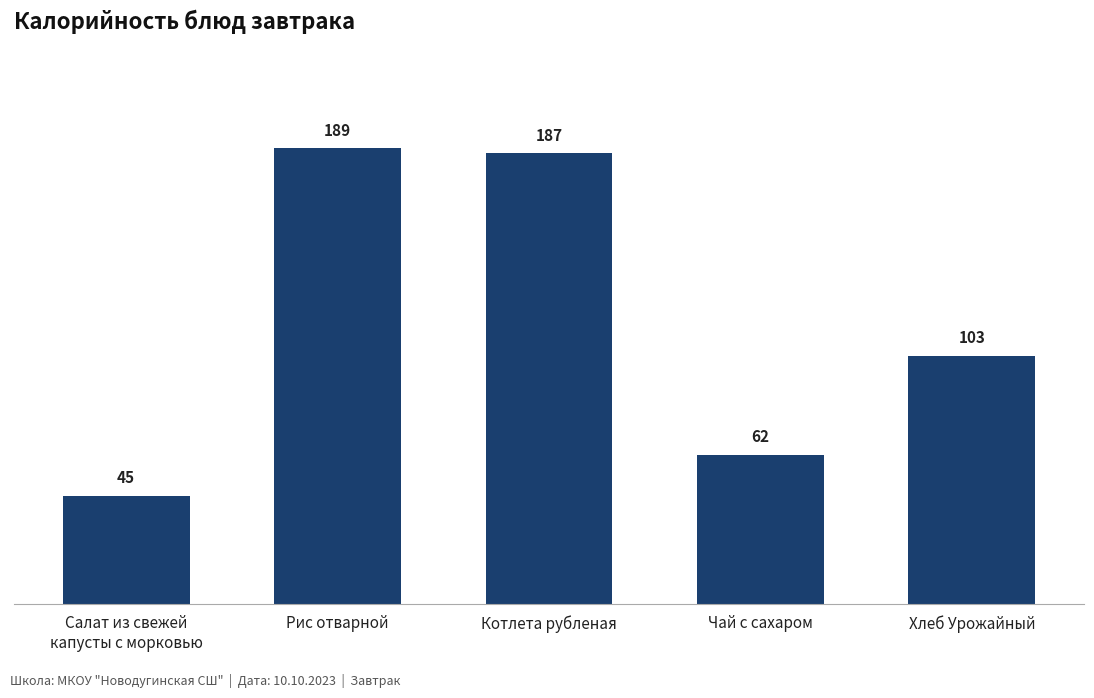

What is the difference between the second highest and second lowest values?

125